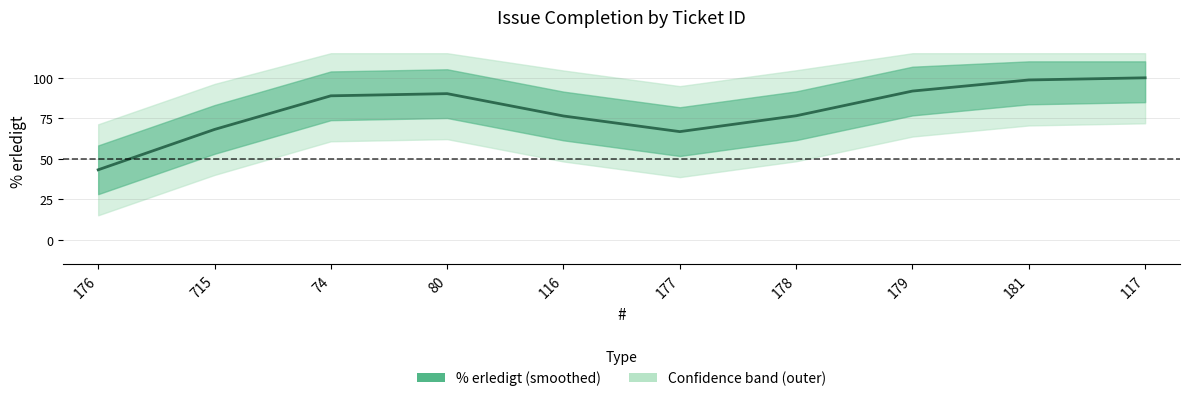

Approximately how many times larger is the value at 80 compared to 74?

1.0